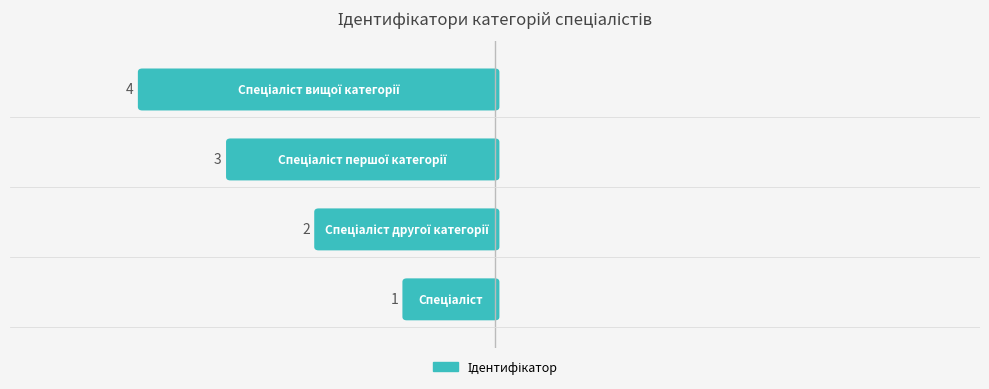

What is the change in value from Спеціаліст to Спеціаліст вищої категорії?

+3